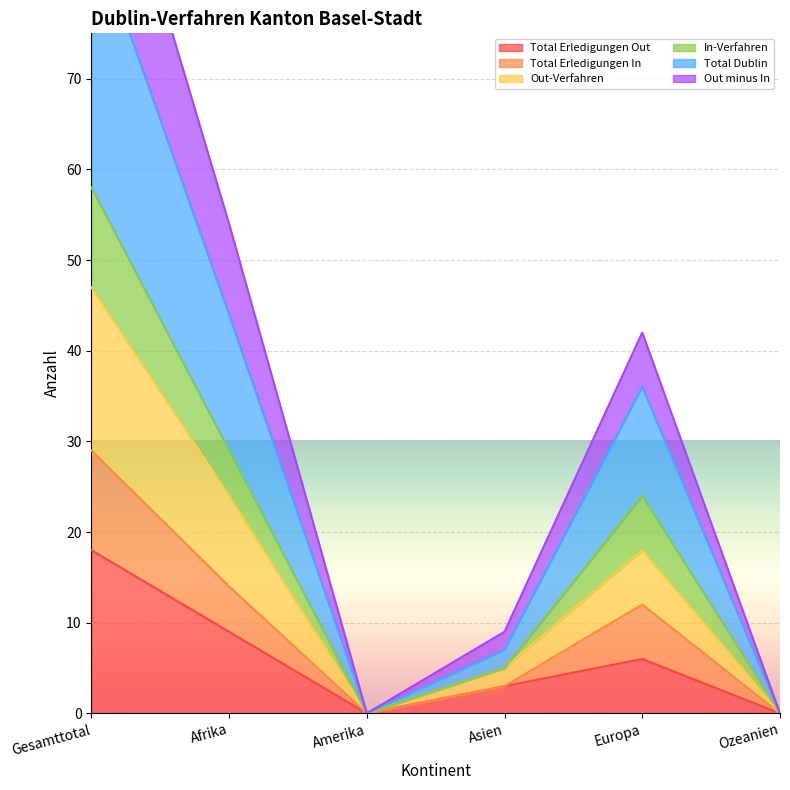

In Total Dublin, how many points are lower than both neighbors (excluding endpoints)?

1